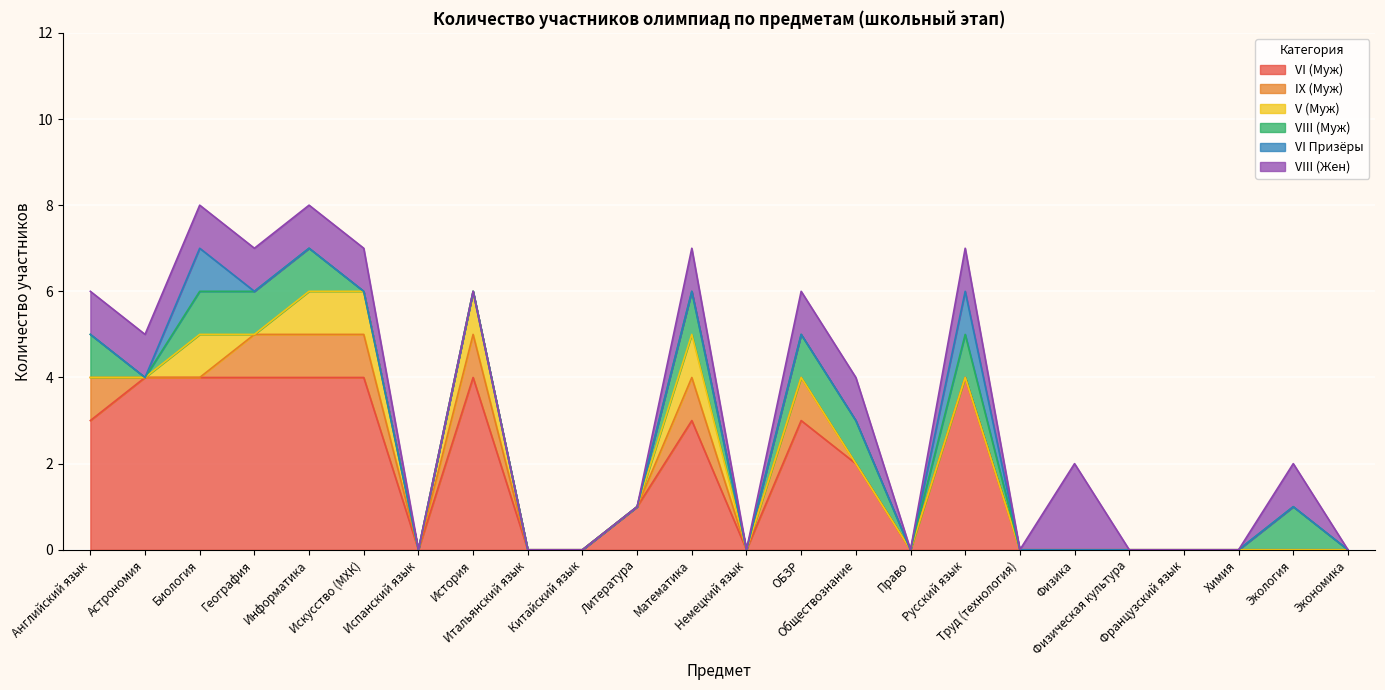

What position from the left is История?

8